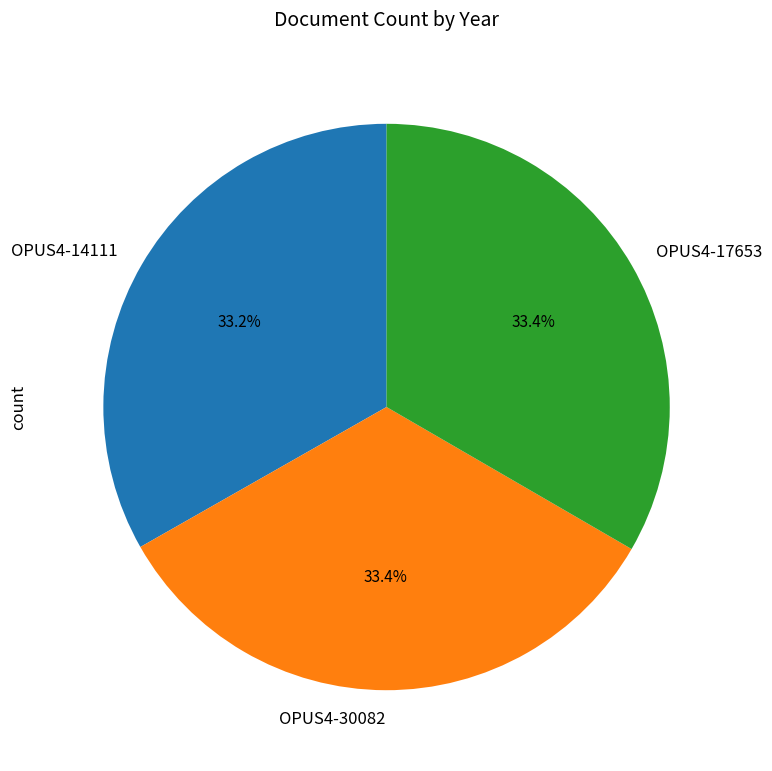

Is the sum of OPUS4-14111 and OPUS4-30082 greater than half?

Yes